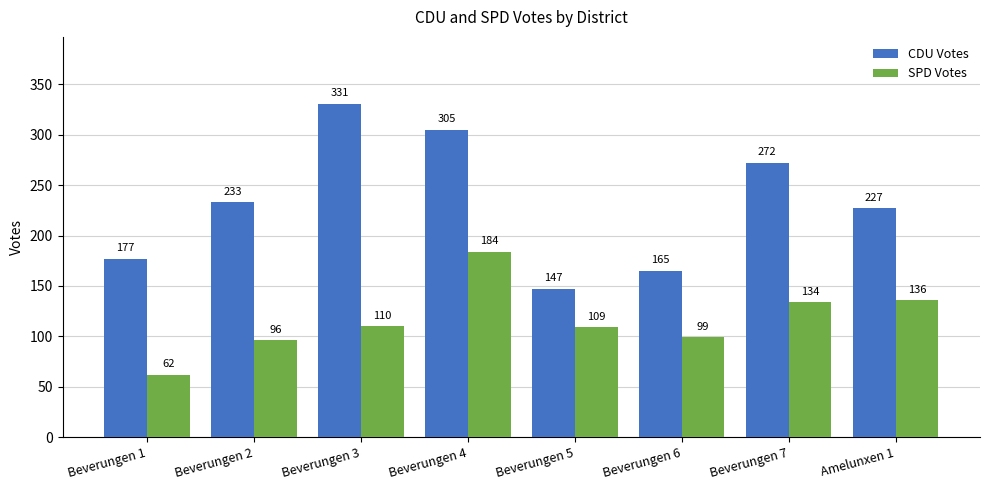

At which category is the sum across all series the highest?

Beverungen 4